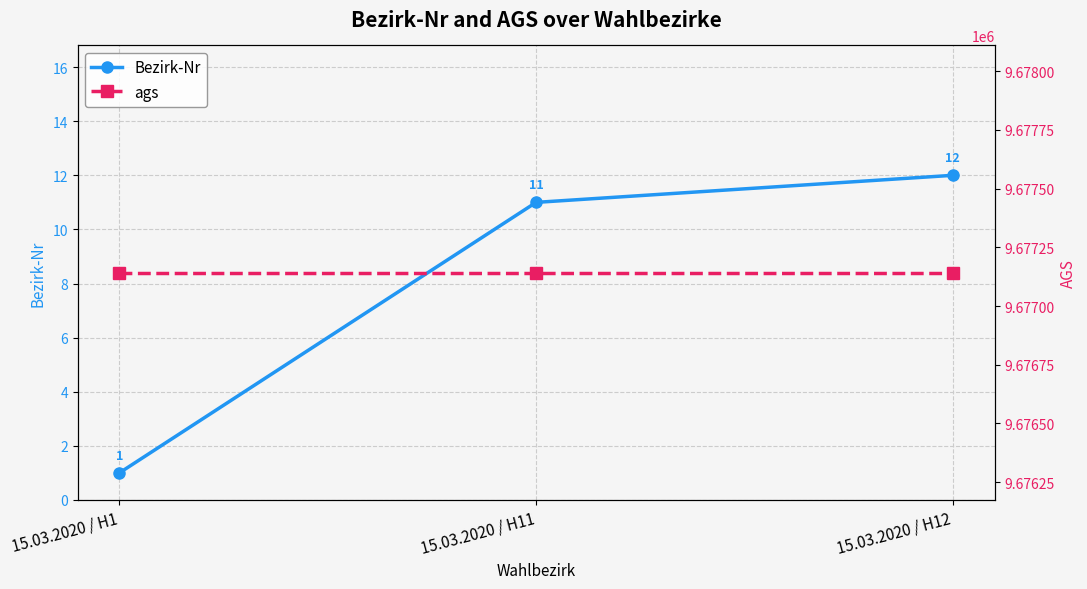

Which series has the largest total across all categories?

ags